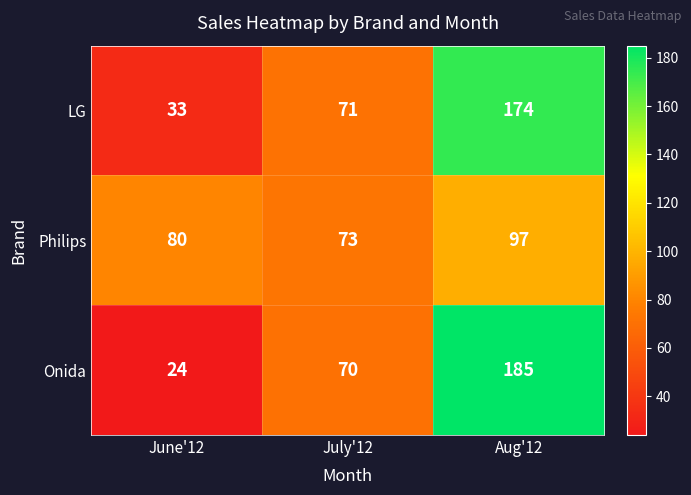

What is the smallest value displayed?

24